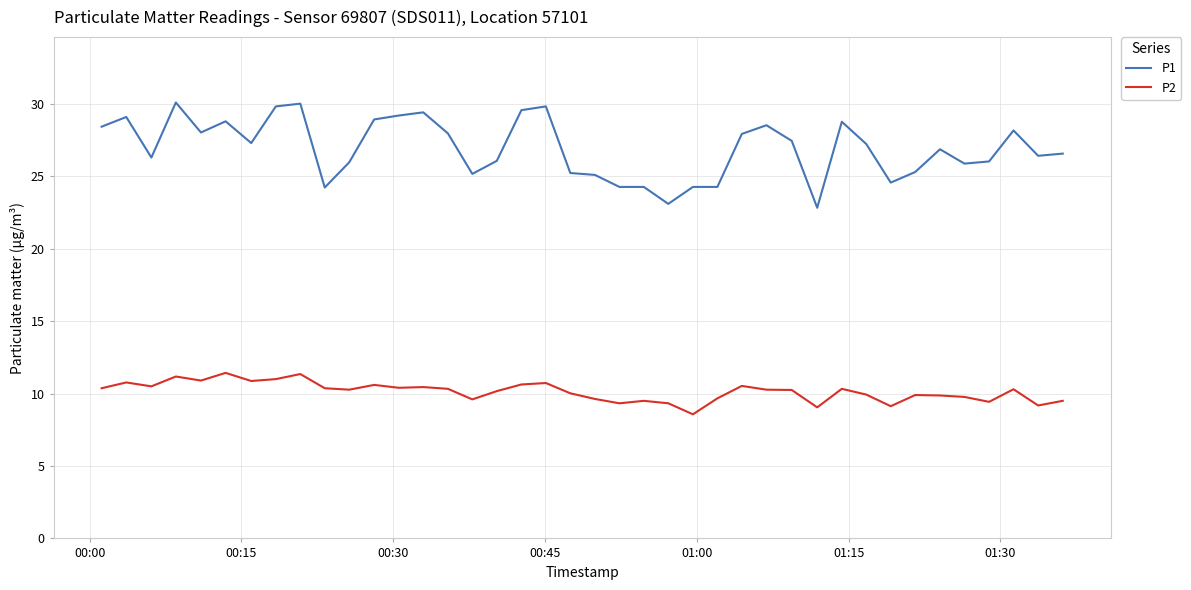

Rank the series by their maximum value, from lowest to highest.

P2, P1